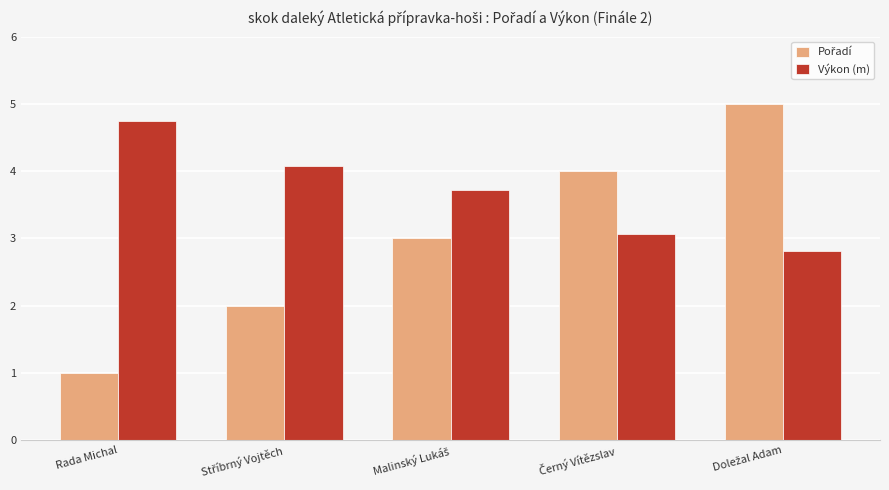

Read the Výkon (m) value at Rada Michal.

4.8